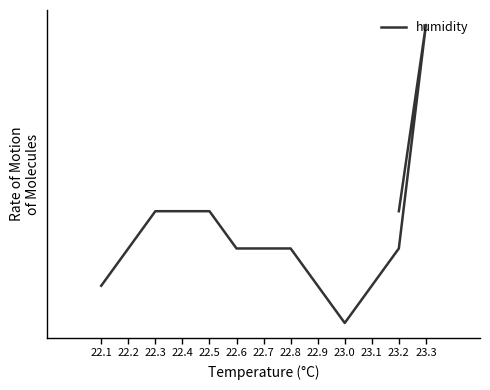

Which category has the highest value across all series?

23.3